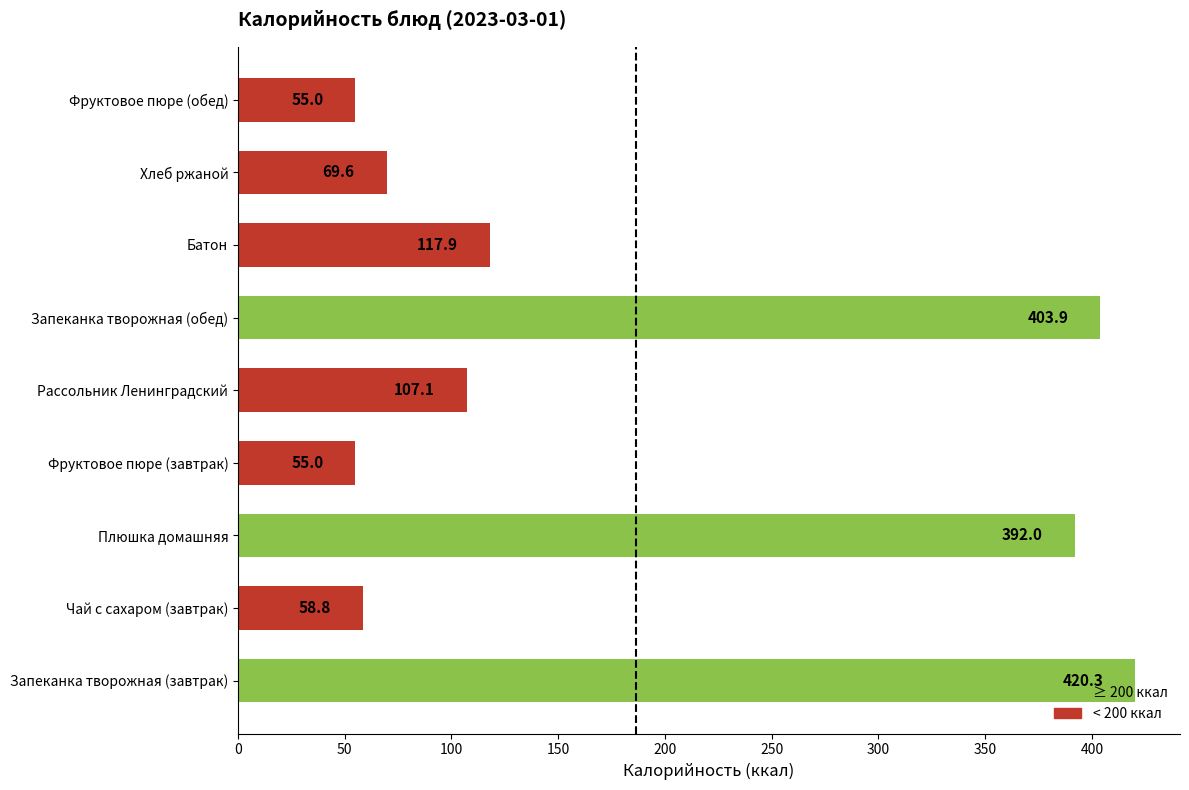

How many values are below 107?

4